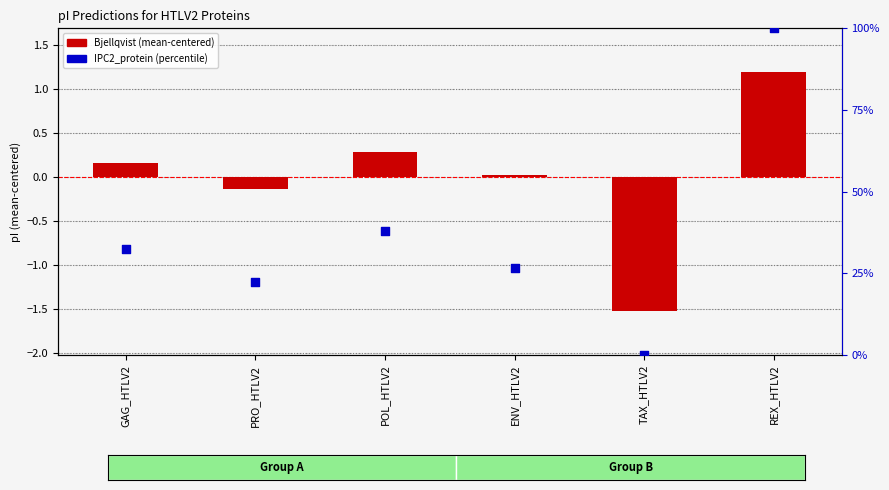

Which series has the largest Y range (max minus min)?

IPC2_protein (percentile)